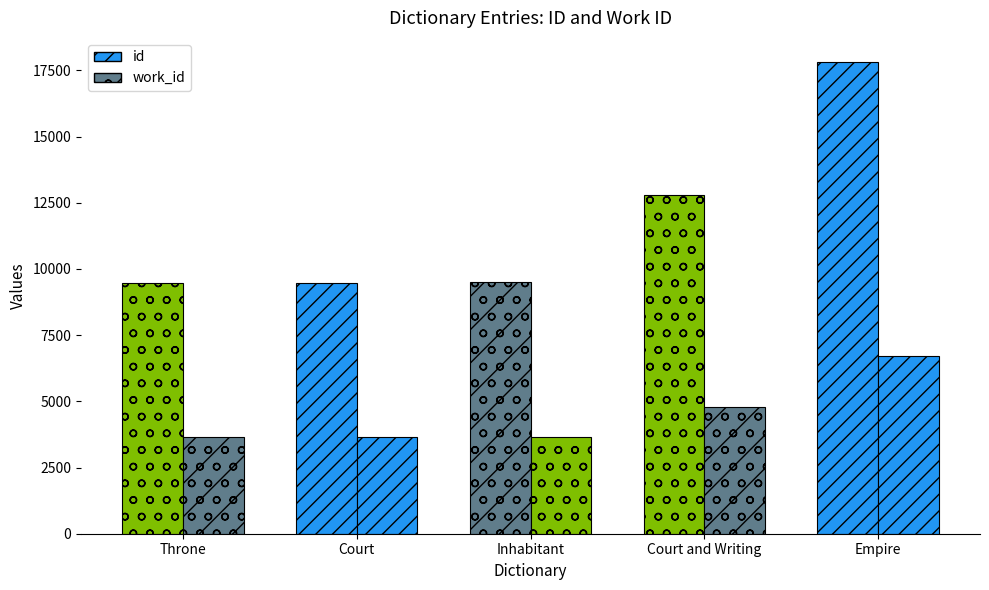

Rank the series at Inhabitant from highest to lowest value.

avg_id, avg_work_id